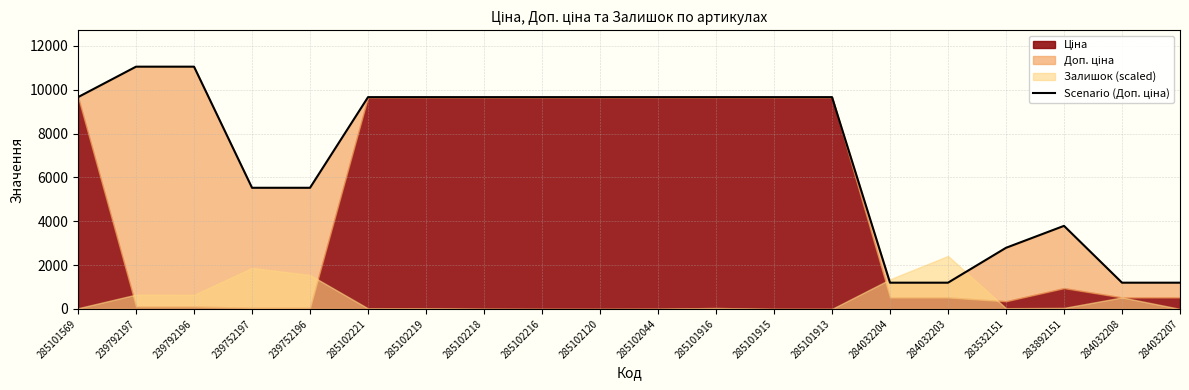

What is the sum of the values at 239792197 and 285102216?

20719.7